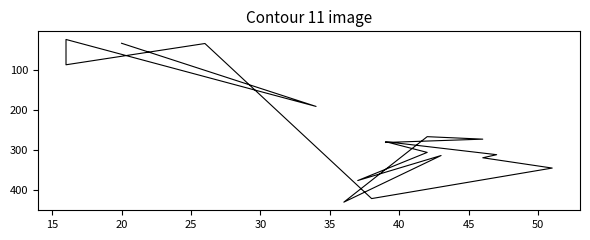

How many data points are less than 281?

8